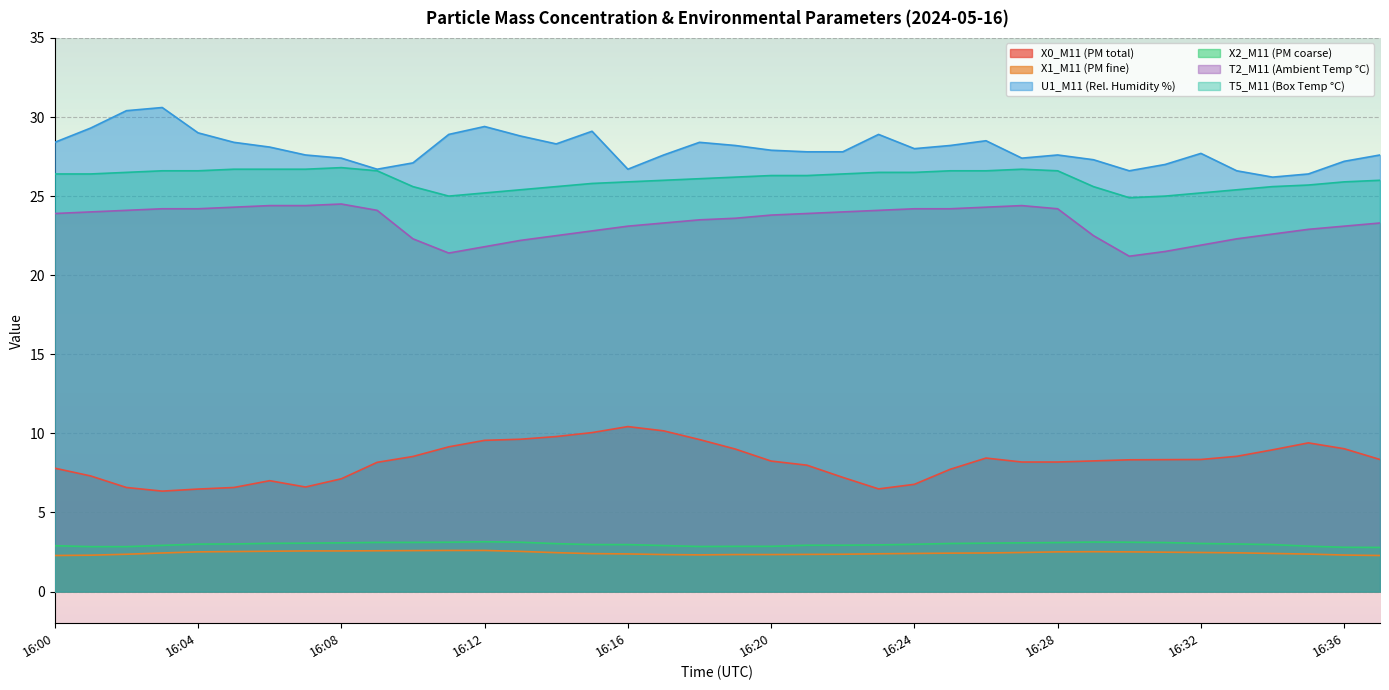

What are all the series names shown in the legend?

X0_M11 (PM total), X1_M11 (PM fine), U1_M11 (Rel. Humidity %), X2_M11 (PM coarse), T2_M11 (Ambient Temp °C), T5_M11 (Box Temp °C)